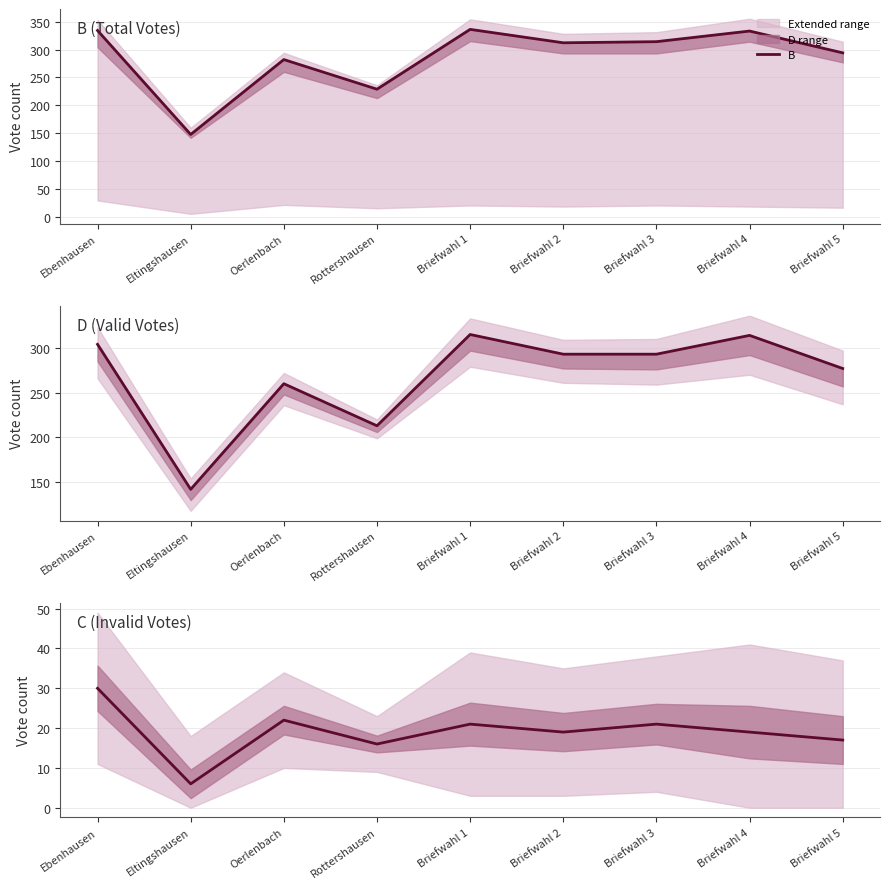

Between Ebenhausen and Briefwahl 1, which series saw the biggest shift?

D